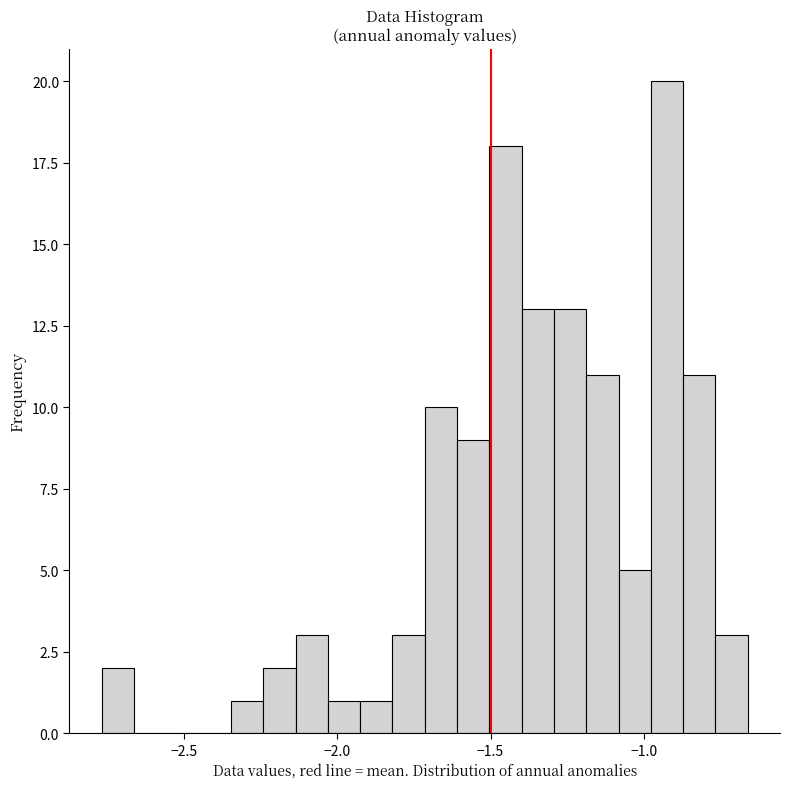

Read against the x-axis, roughly where is the centre of the tallest bar?

-0.90